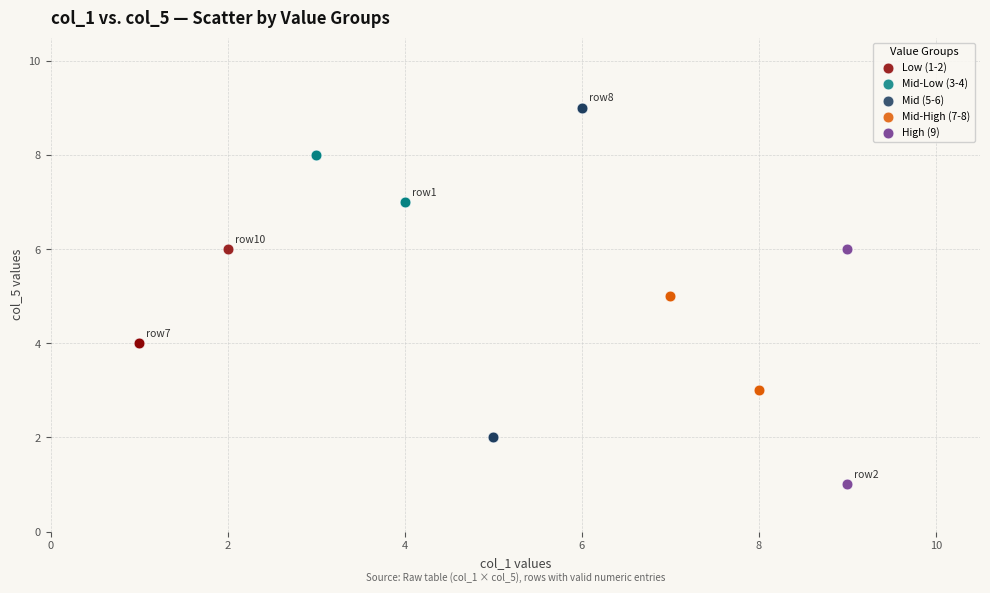

Which series has the widest spread of Y values?

Mid (5-6)